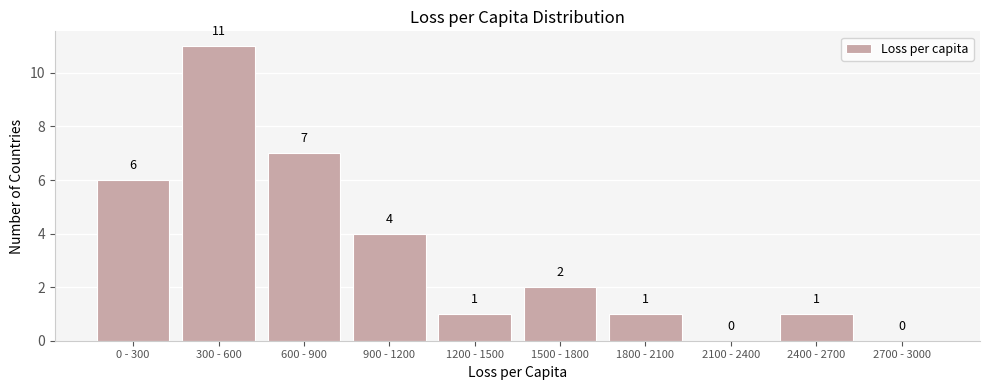

Reading right to left, transcribe all the data shown in this chart.

2700 - 3000=0	2400 - 2700=1	2100 - 2400=0	1800 - 2100=1	1500 - 1800=2	1200 - 1500=1	900 - 1200=4	600 - 900=7	300 - 600=11	0 - 300=6